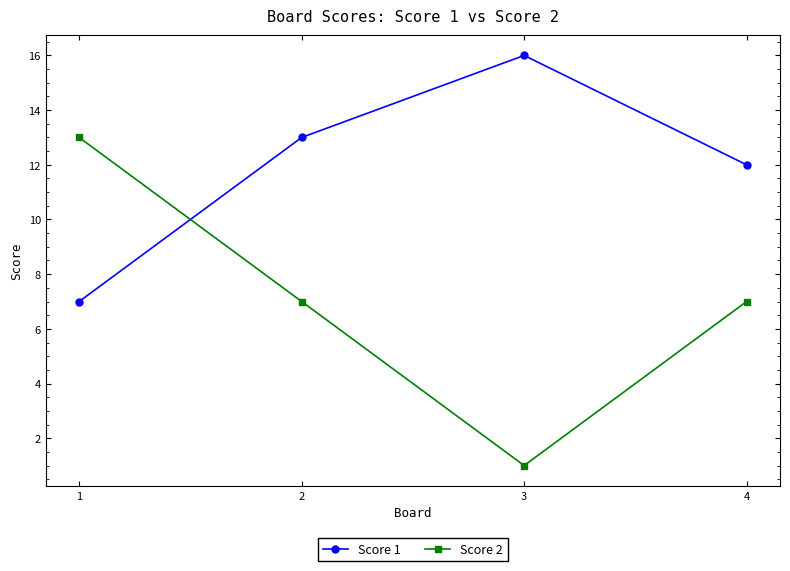

Rank the series at 3 from highest to lowest value.

Score 1, Score 2